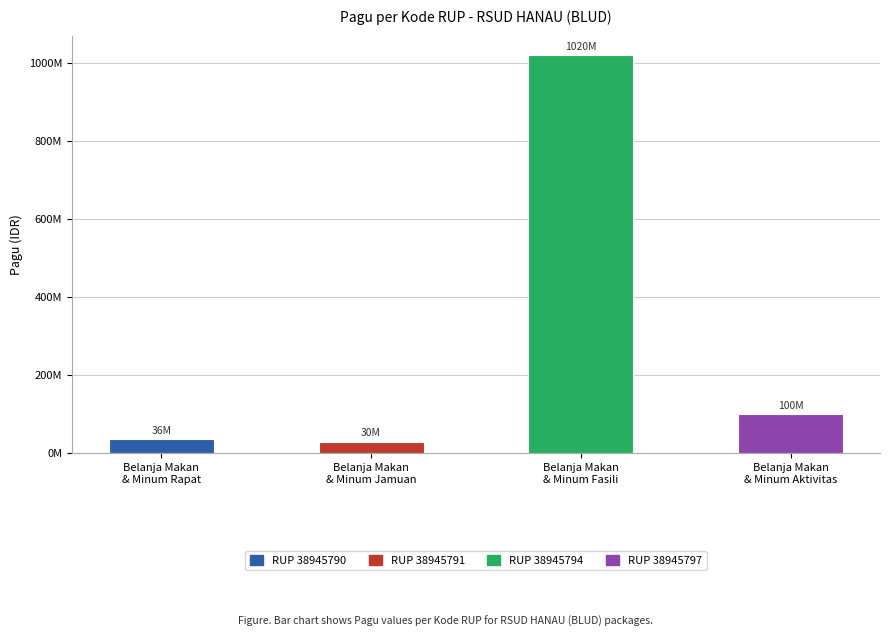

Reading left to right, list all the values displayed in this chart.

Belanja Makan
& Minum Rapat=36000000	Belanja Makan
& Minum Jamuan=30000000	Belanja Makan
& Minum Fasili=1020000000	Belanja Makan
& Minum Aktivitas=100000000